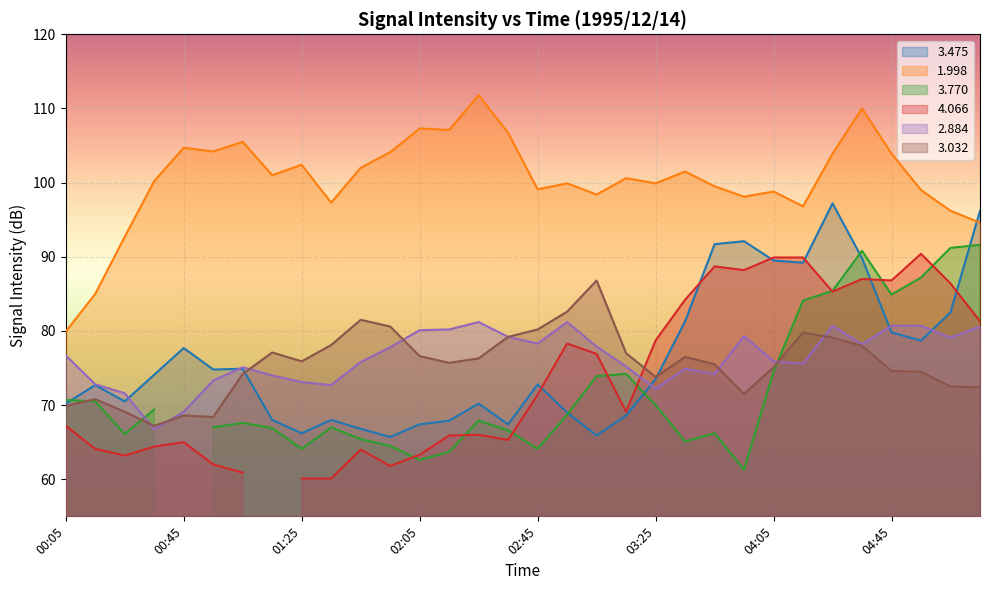

What is the value of the   2.884 point at the 24th from the left?

79.3